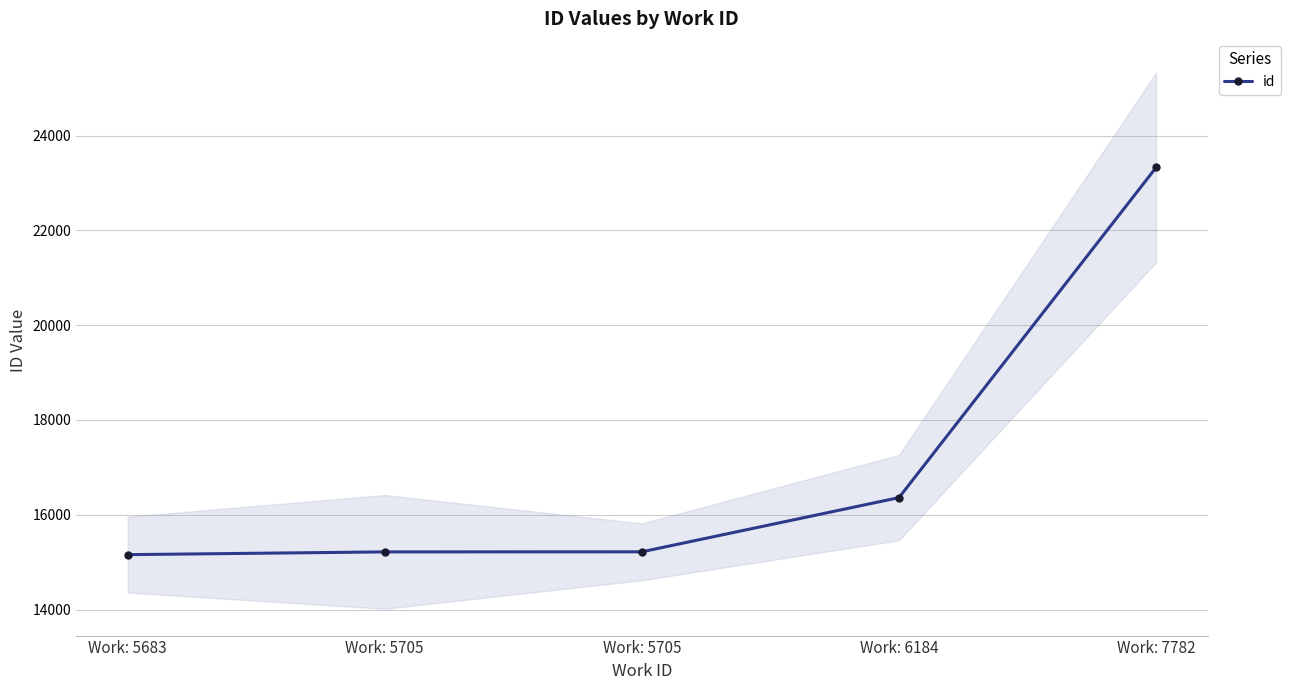

What is the average value?

17057